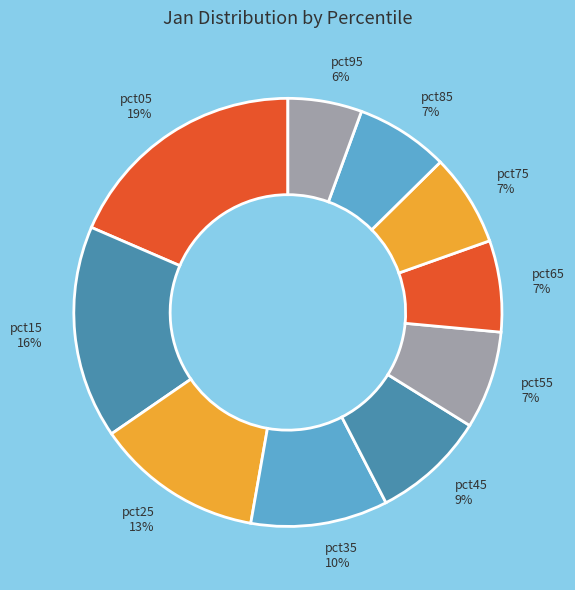

Do pct25 and pct05 together represent more than half of the pie?

No